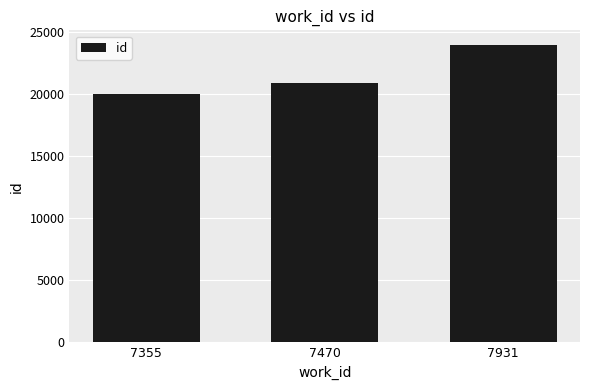

Which category has the highest value across all series?

7931